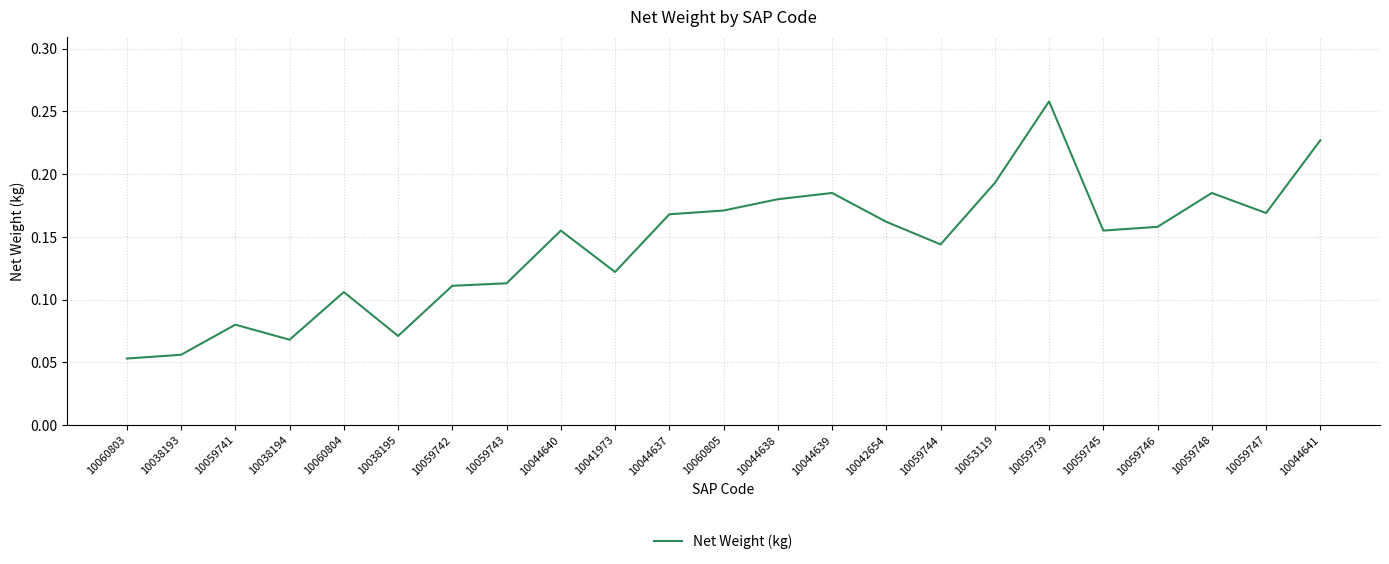

Does the chart display data point markers on the line(s)?

No